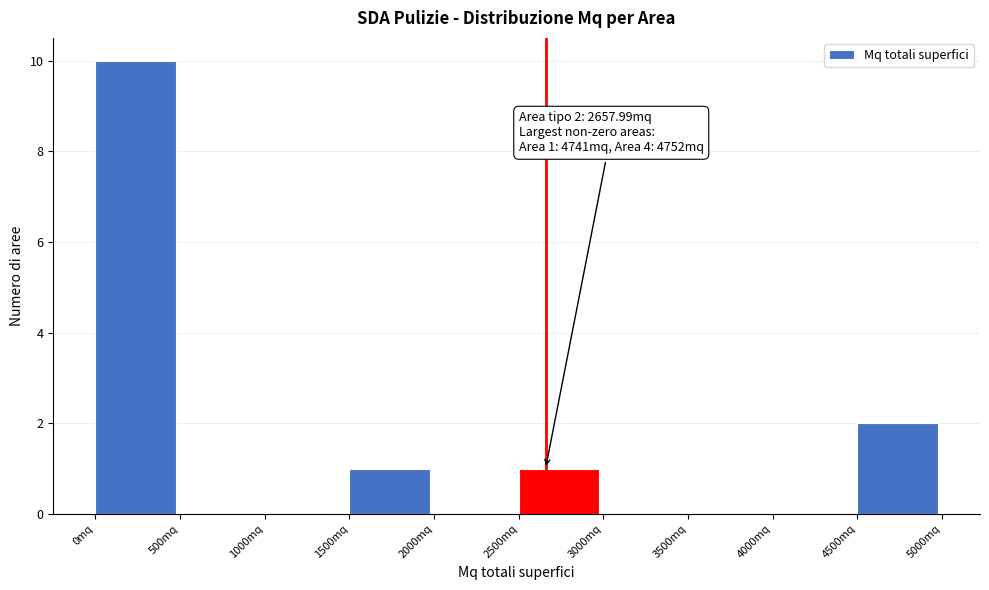

Over which range of the x-axis is the bar tallest?

0 to 500